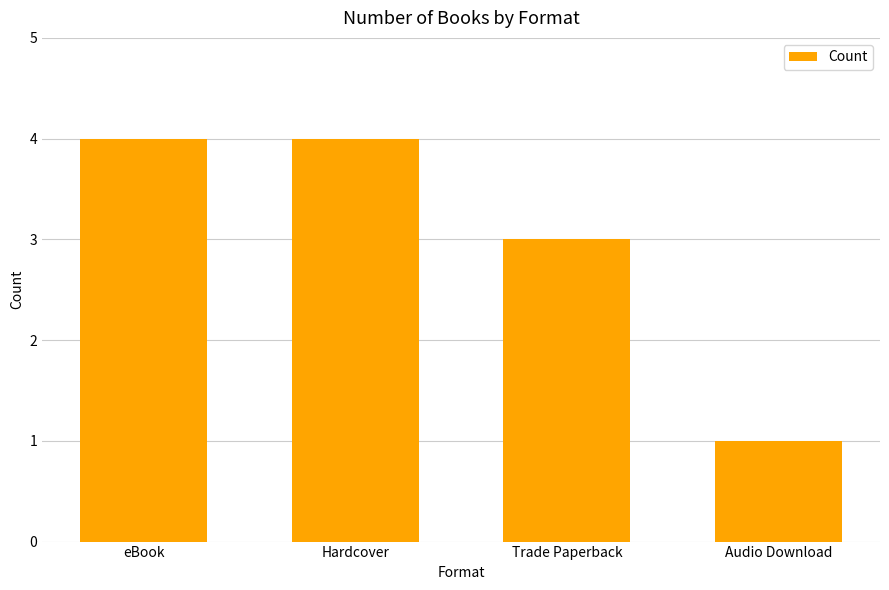

Reading left to right, transcribe all the data shown in this chart.

4	4	3	1